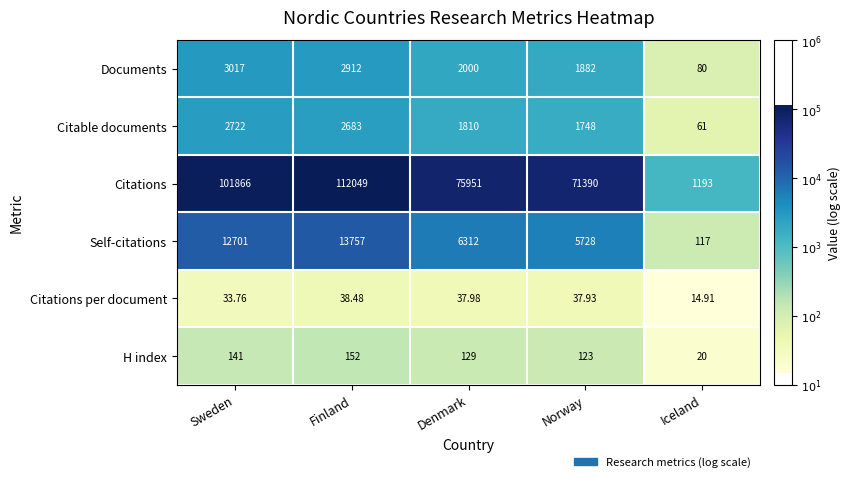

Count the number of categories in the chart.

5